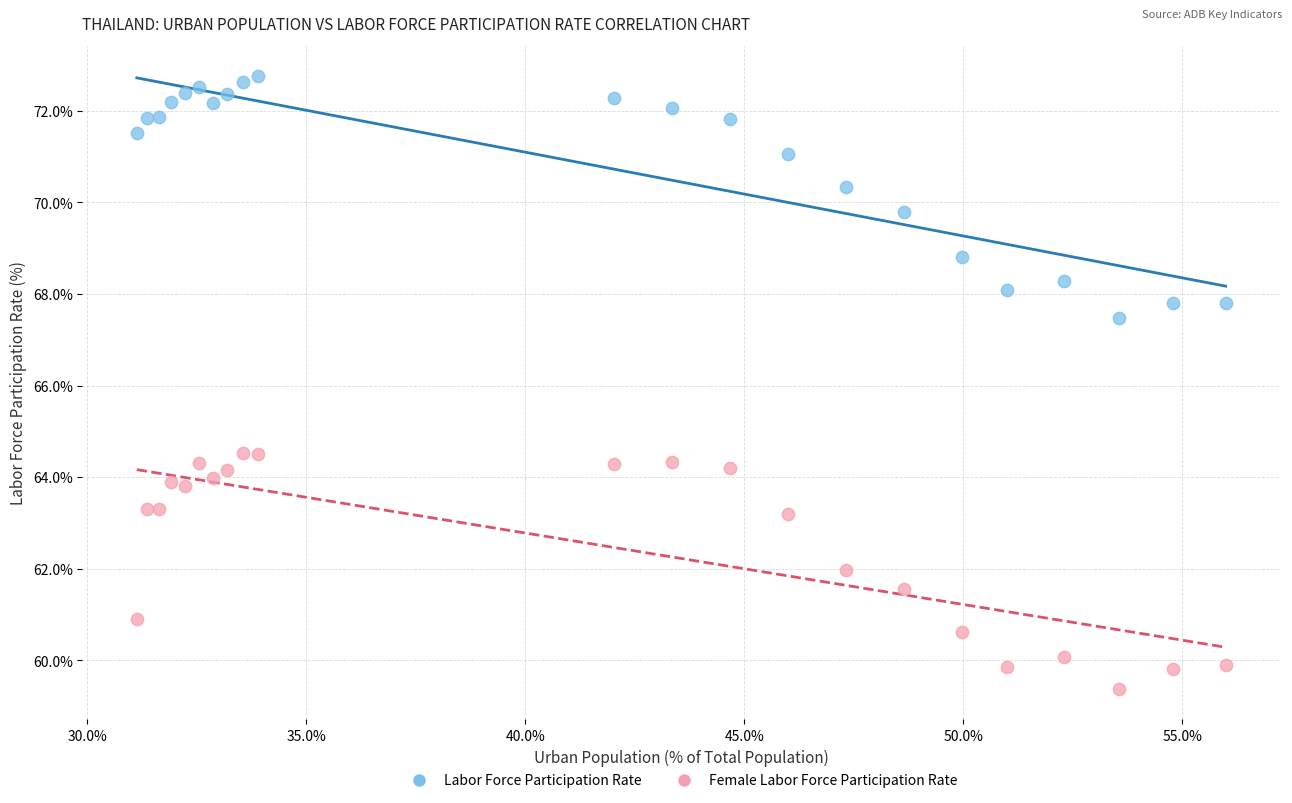

What are all the series names shown in the legend?

Labor Force Participation Rate, Female Labor Force Participation Rate